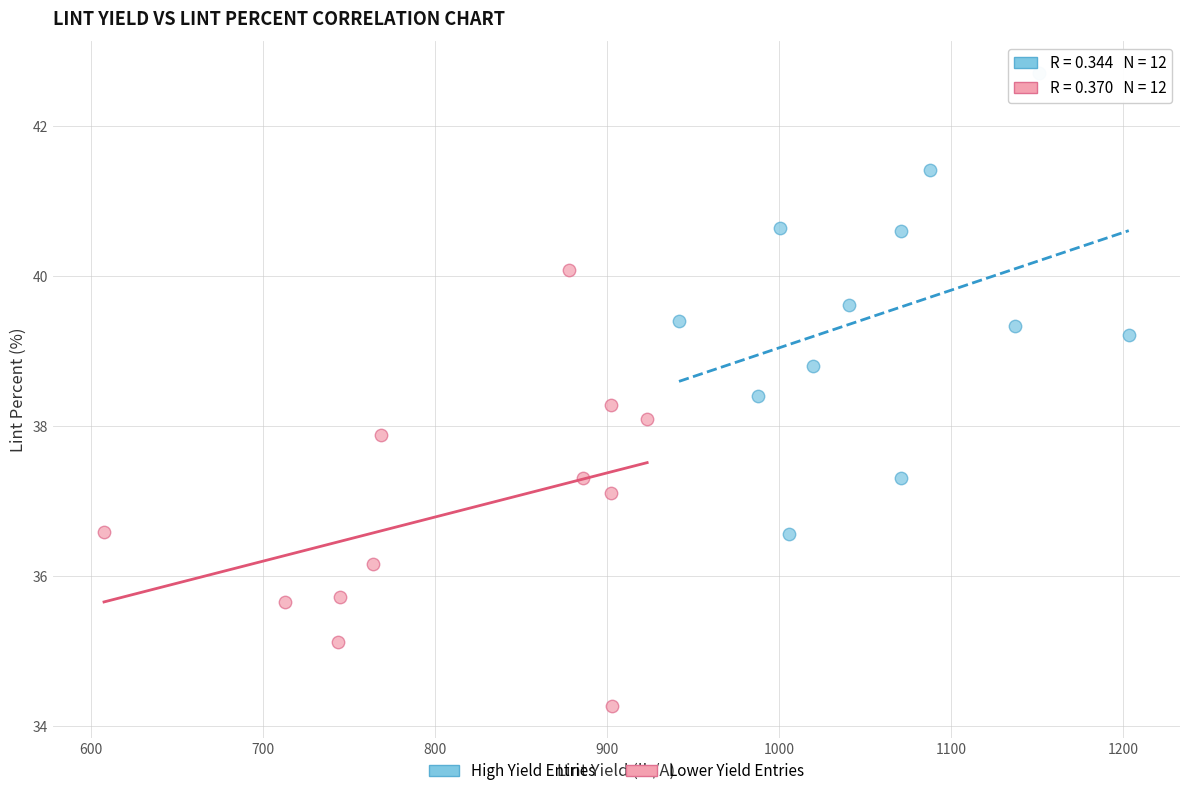

Which series contains the highest Y value?

High Yield Entries